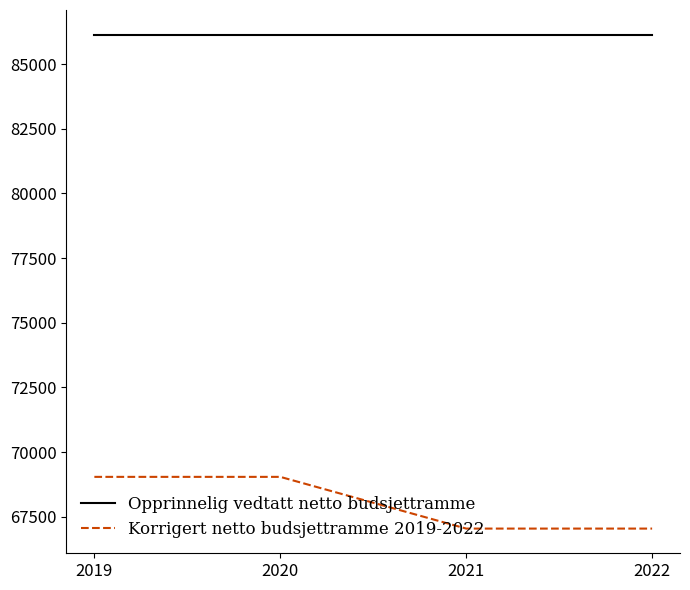

Which series has the largest range (max minus min)?

Korrigert netto budsjettramme 2019-2022